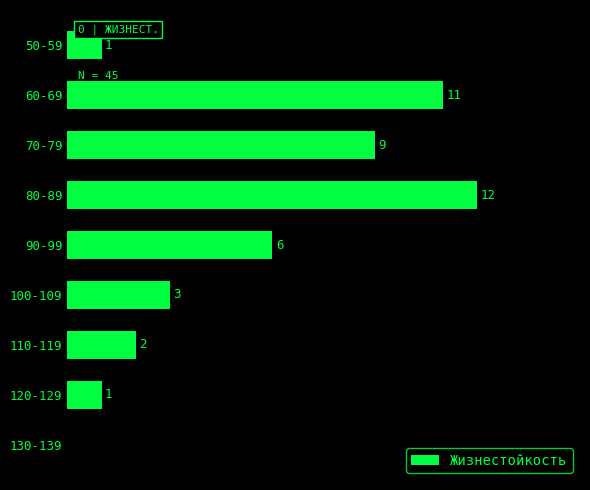

At which label is the value closest to 6?

90-99